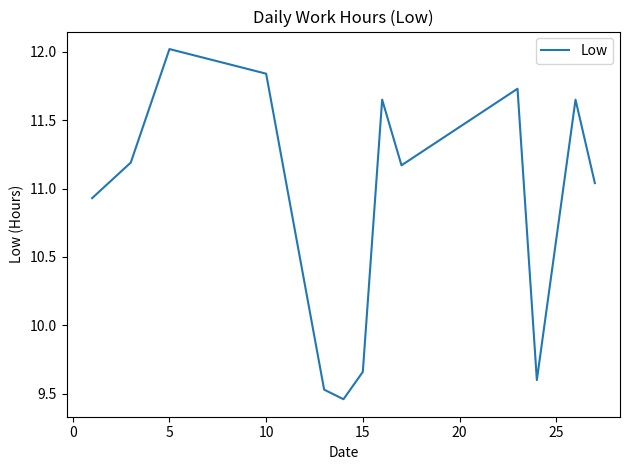

What is the maximum value shown in the chart?

12.0